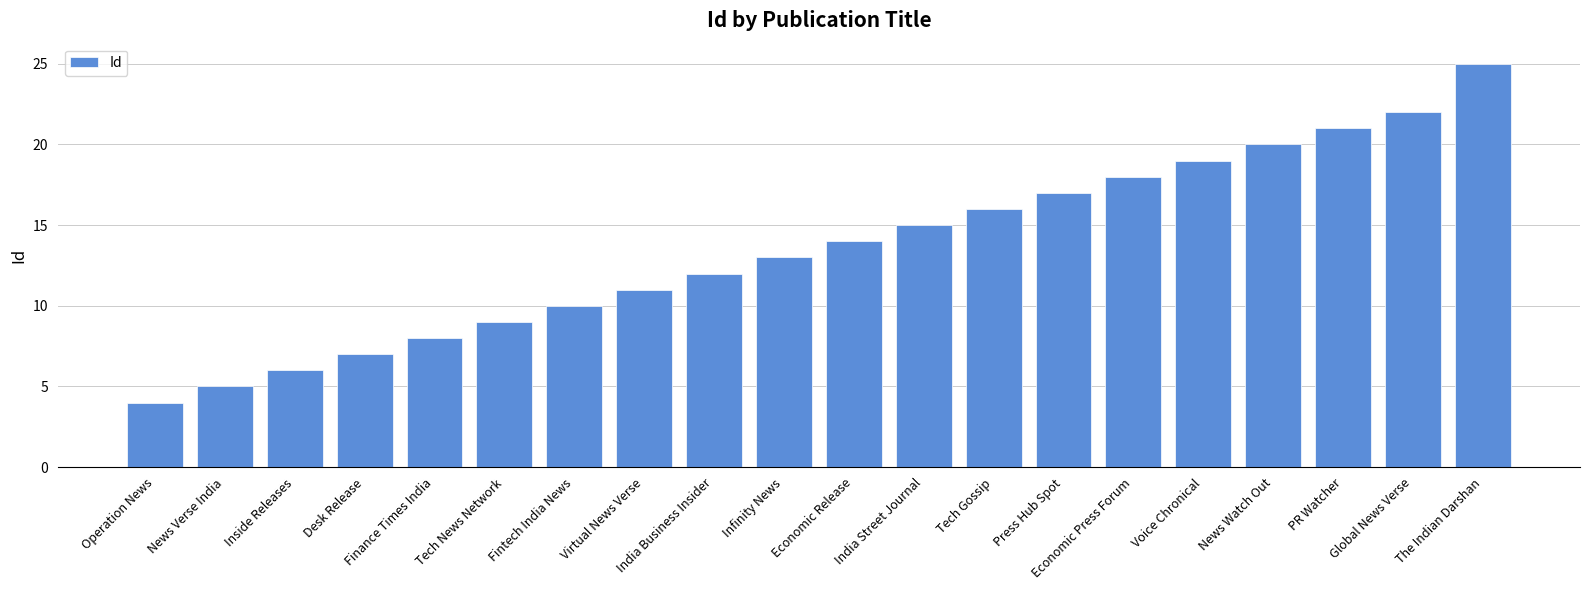

Rank the categories by value from highest to lowest.

The Indian Darshan, Global News Verse, PR Watcher, News Watch Out, Voice Chronical, Economic Press Forum, Press Hub Spot, Tech Gossip, India Street Journal, Economic Release, Infinity News, India Business Insider, Virtual News Verse, Fintech India News, Tech News Network, Finance Times India, Desk Release, Inside Releases, News Verse India, Operation News